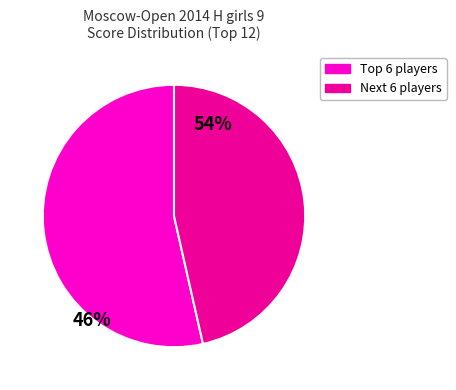

Is there a majority slice in this chart?

Yes